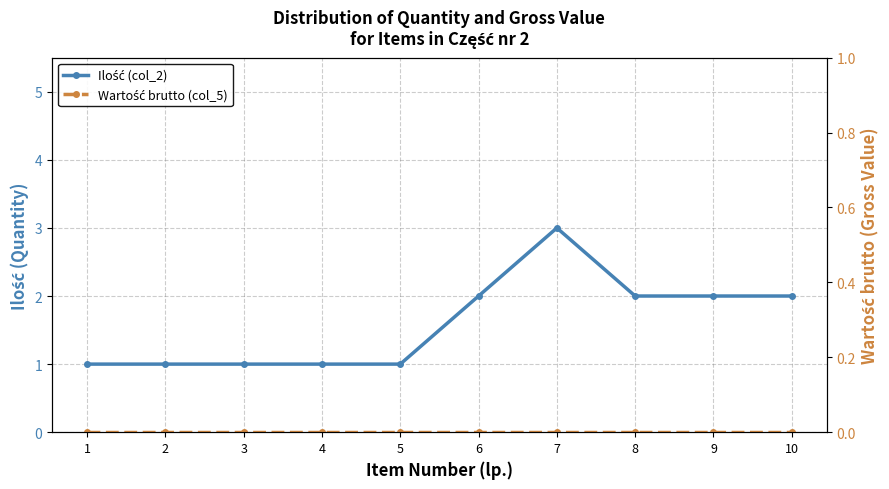

True or false: Wartość brutto (col_5) has more than 0 interior local peaks.

False